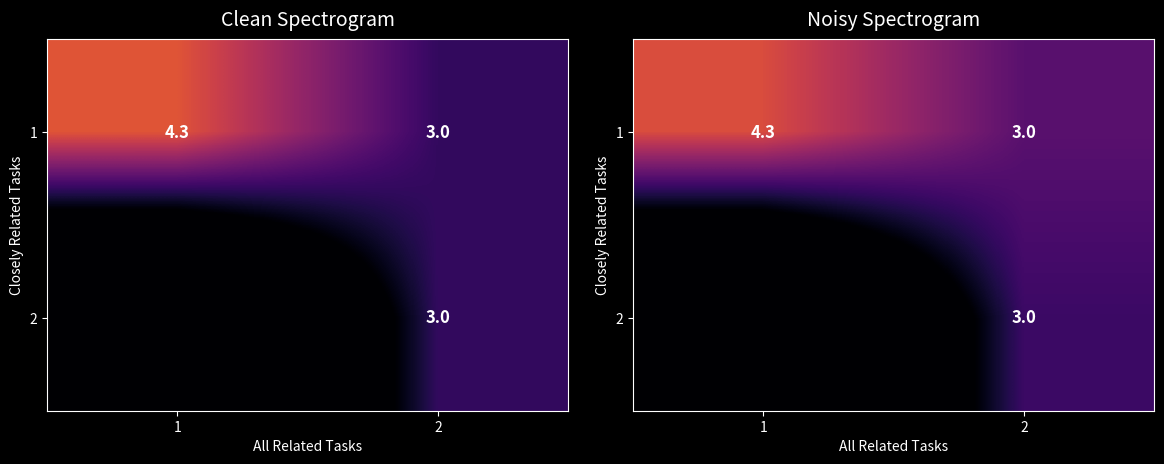

Which series changed the most between 1 and 2?

row_1